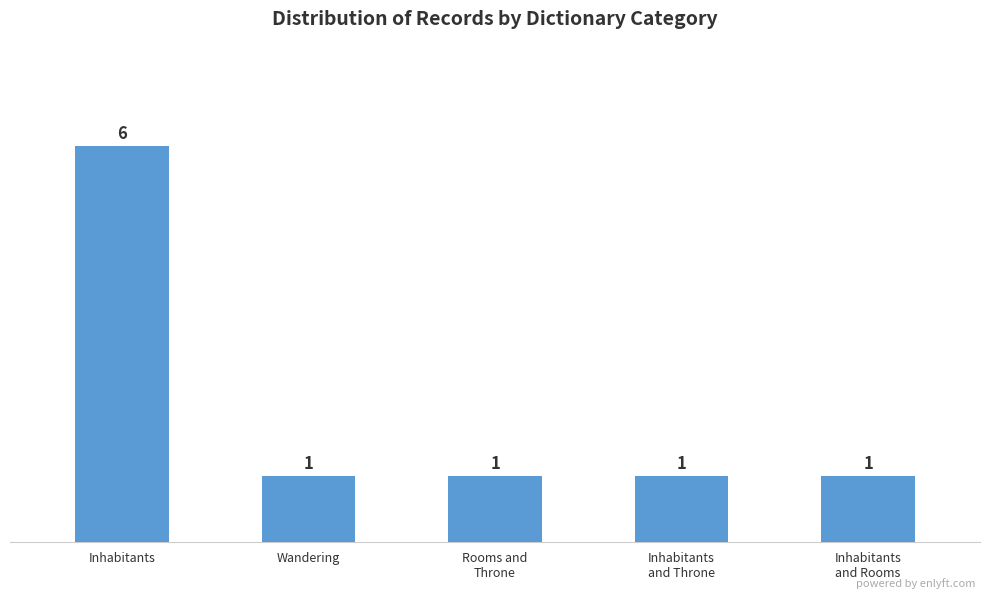

Reading left to right, extract all data points from this chart.

6	1	1	1	1